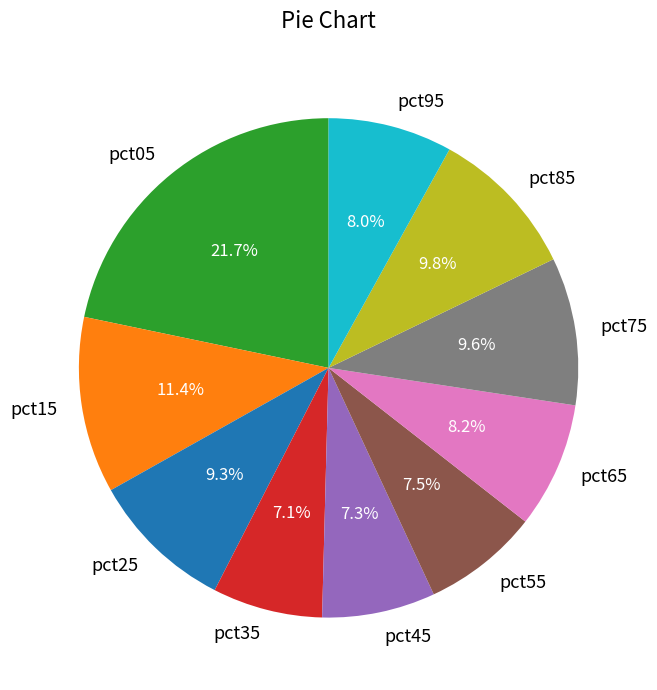

How many segments does this pie chart have?

10